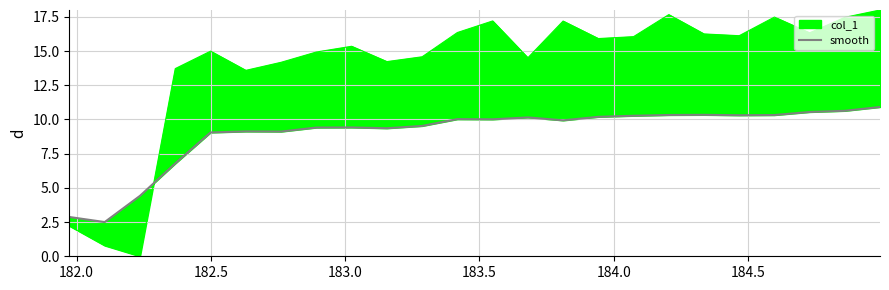

What is the difference between the second highest and minimum values?

8.1